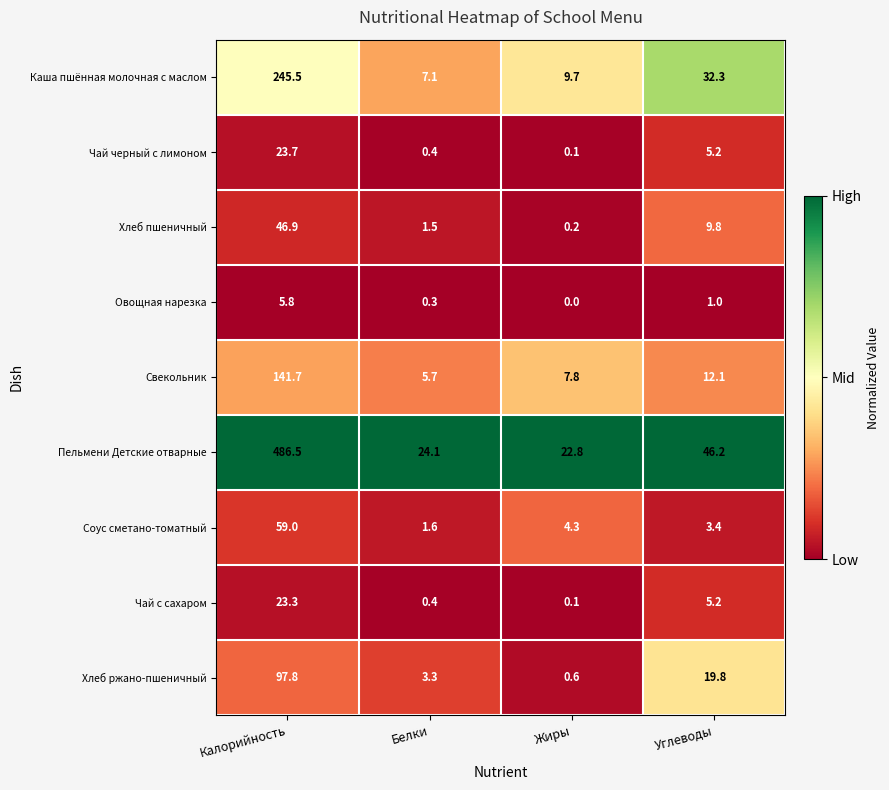

At which category does the chart reach its peak across all series?

Калорийность